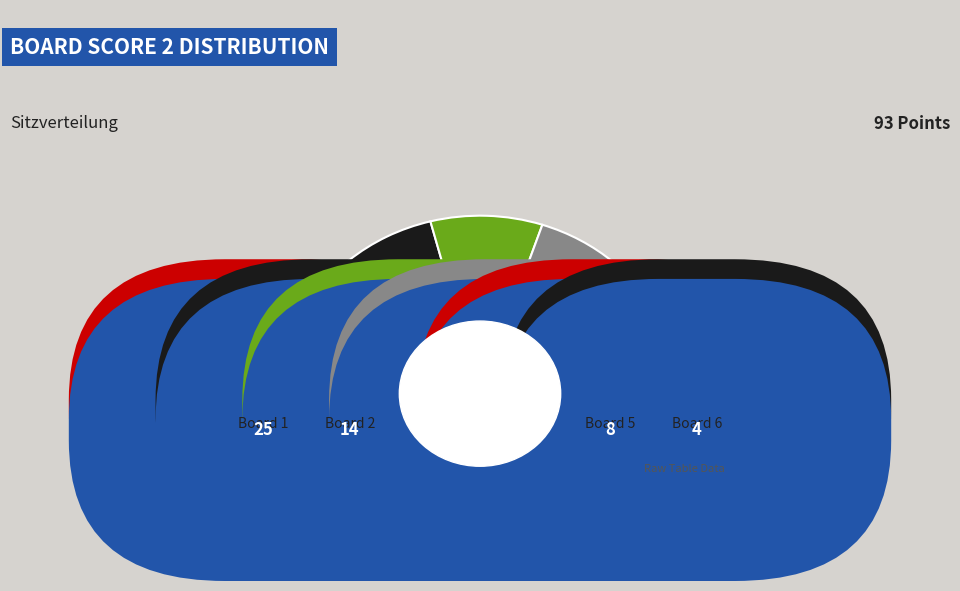

The 7 slice represents 0% of the pie. True or false?

True